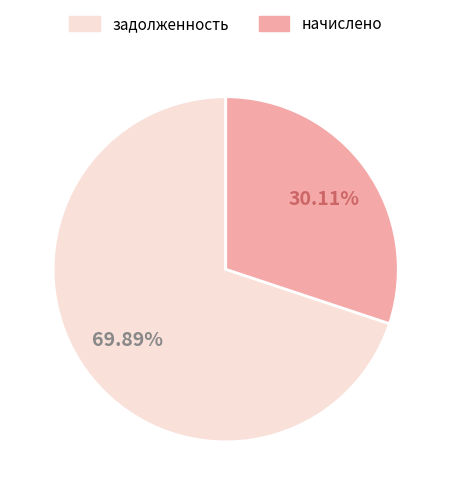

Is there any slice that represents more than half of the pie?

Yes